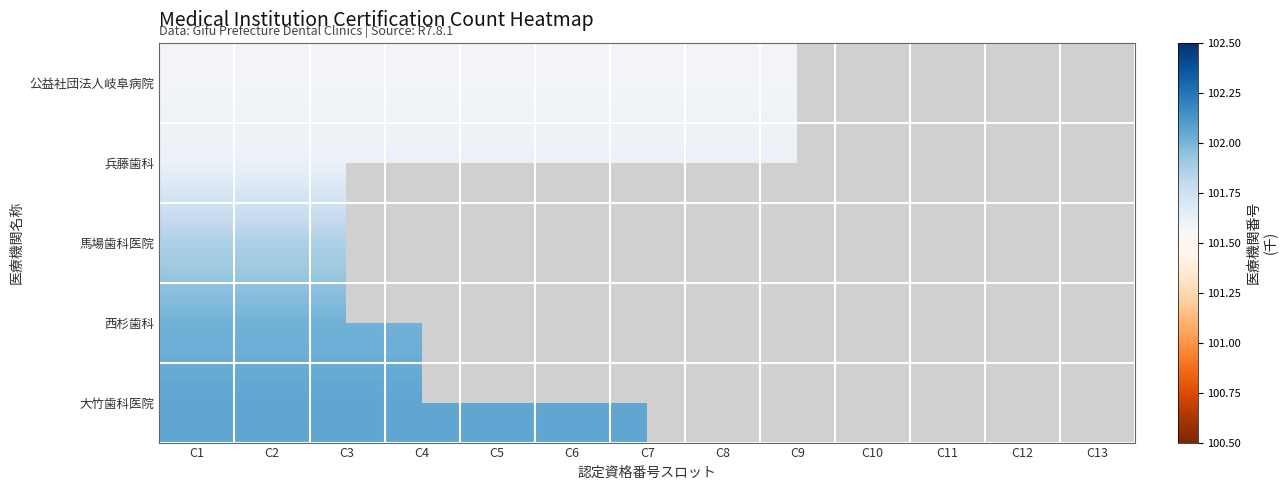

What is the spread (max minus min) of values at C7?

0.5